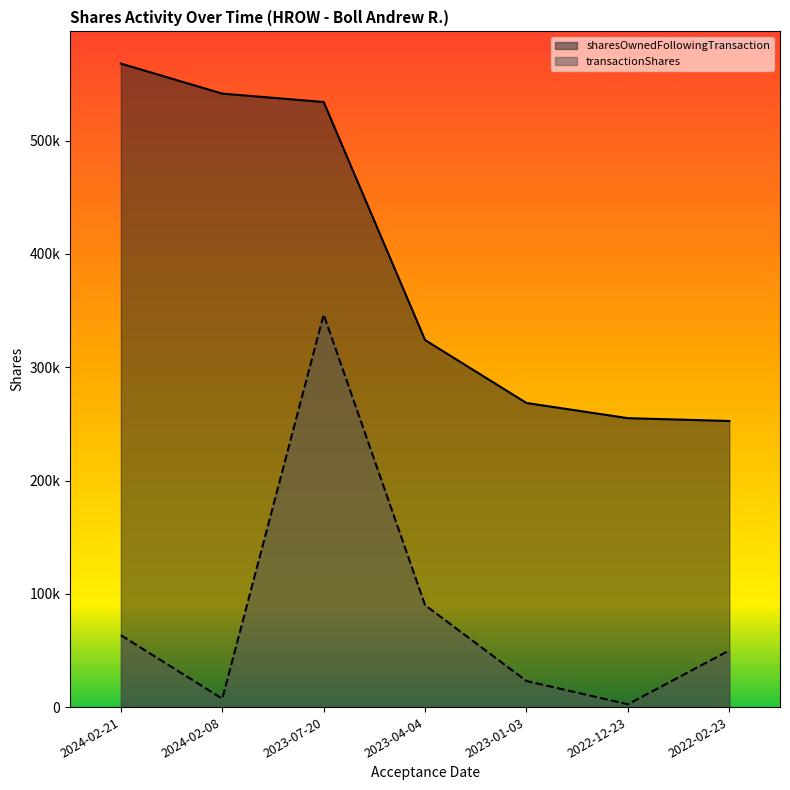

How many lines are shown in the chart?

2